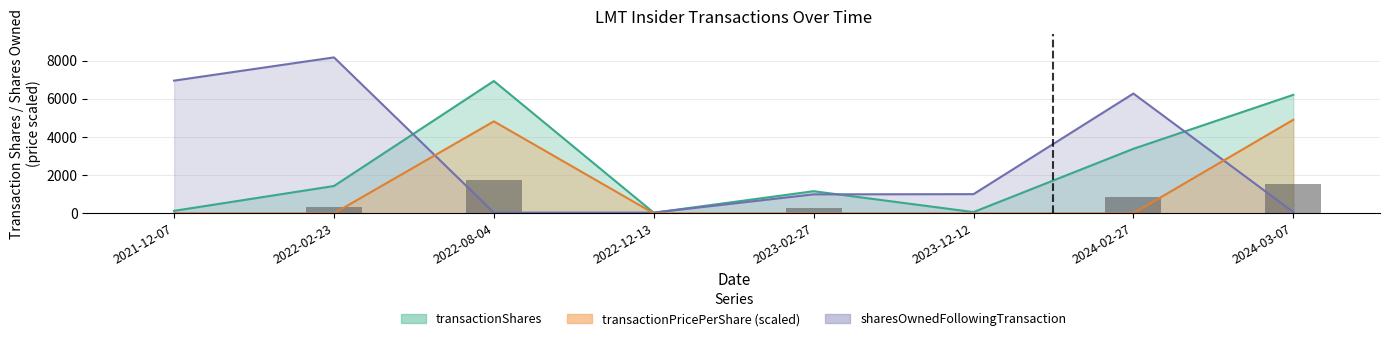

Between 2023-12-12 and 2022-02-23, which is larger?

2022-02-23